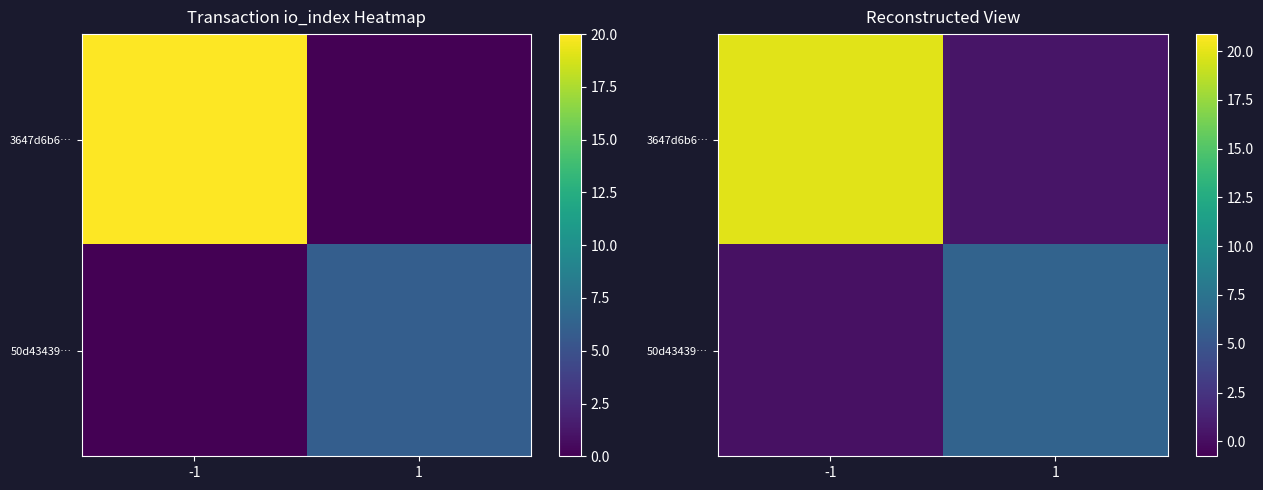

Between 1 and -1, which is larger?

-1